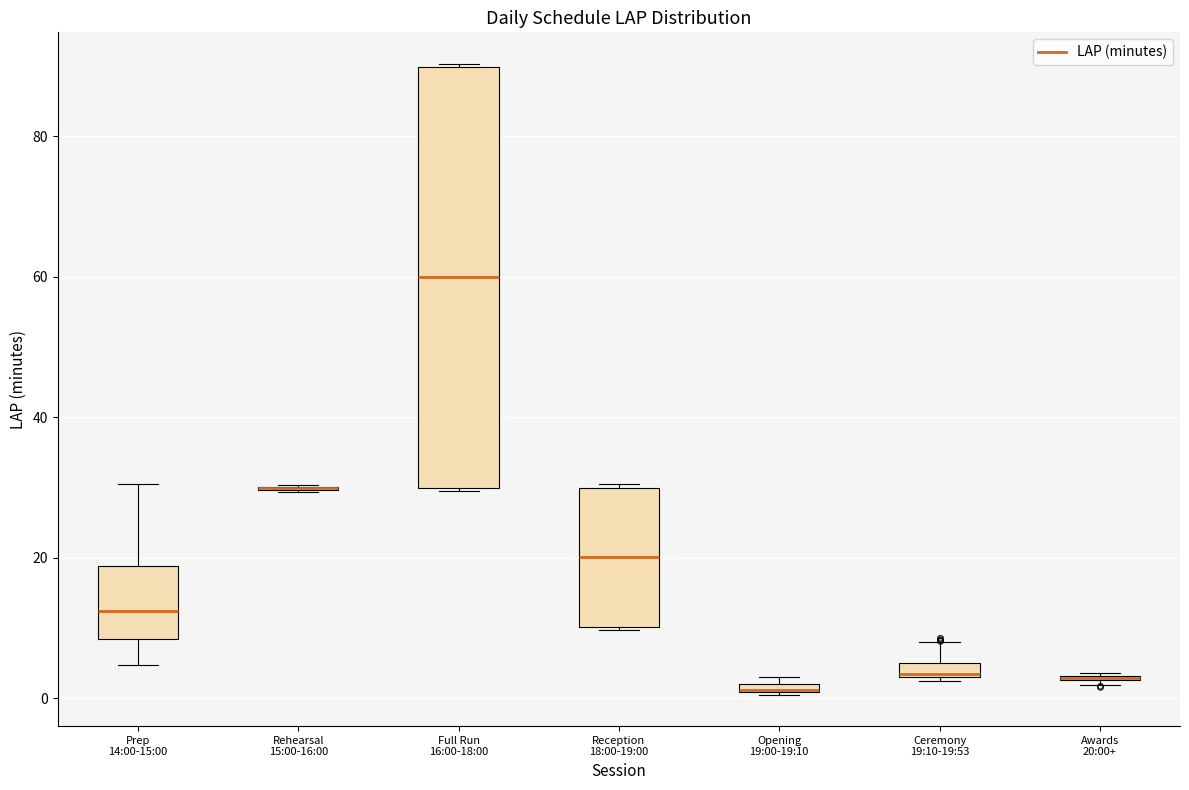

Where is the upper edge of the box for Full Run 16:00-18:00 on the y-axis? The values are not printed on the chart, so give them approximately, as read against the axis.

90